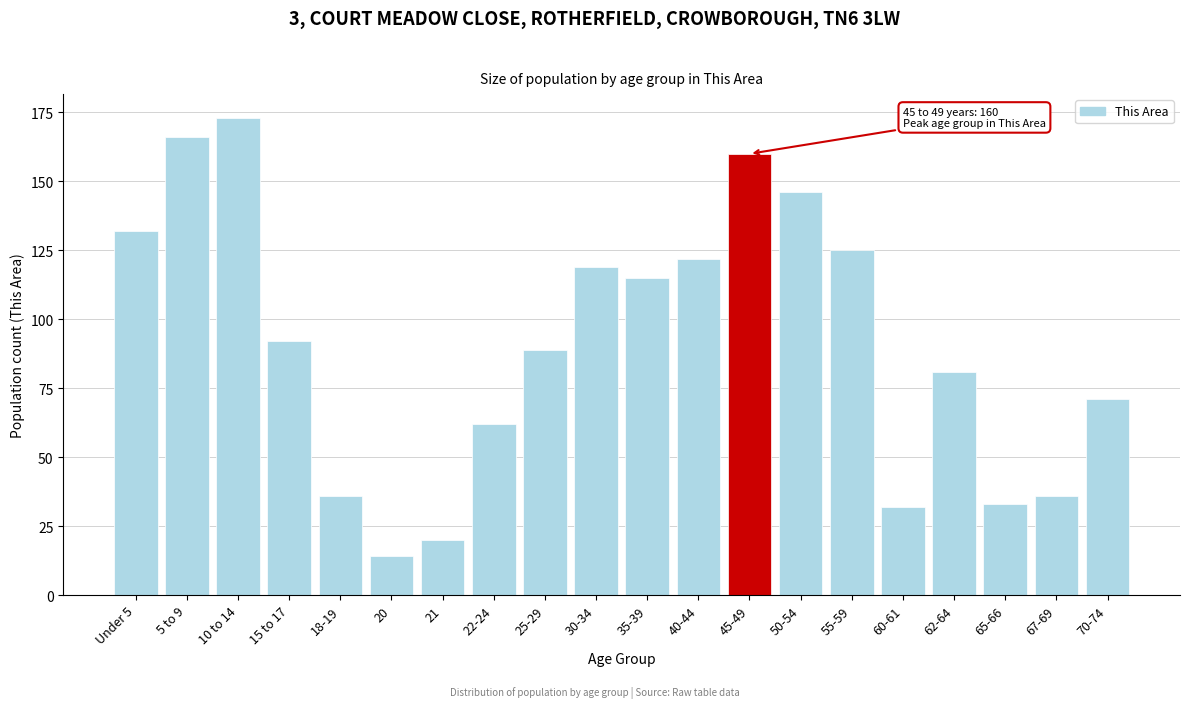

Reading left to right, what are all the values shown in this chart?

Under 5=132	5 to 9=166	10 to 14=173	15 to 17=92	18-19=36	20=14	21=20	22-24=62	25-29=89	30-34=119	35-39=115	40-44=122	45-49=160	50-54=146	55-59=125	60-61=32	62-64=81	65-66=33	67-69=36	70-74=71